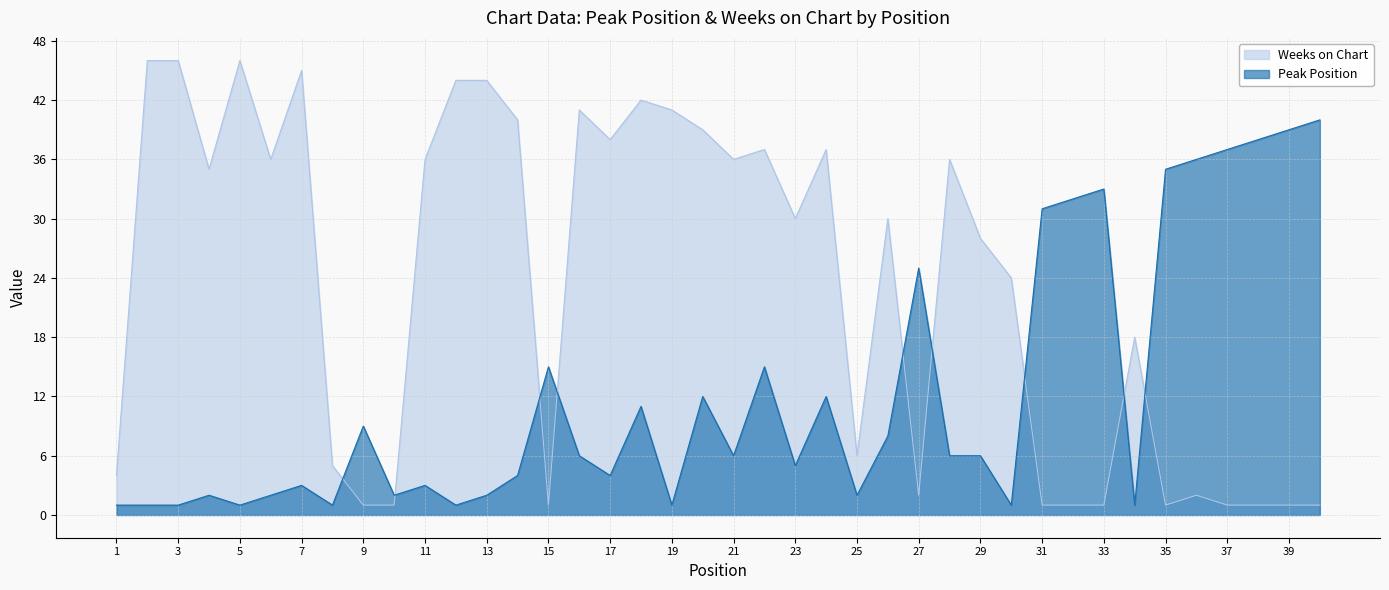

Where is the first local minimum for Peak Position?

5